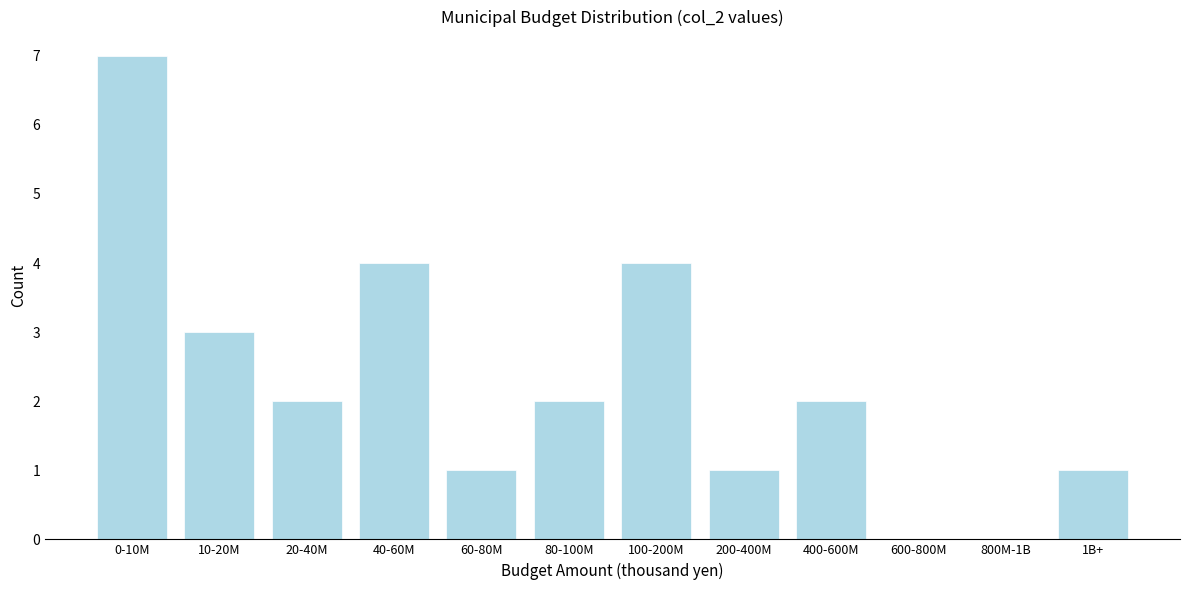

Reading left to right, transcribe all the data shown in this chart.

0-10M=7	10-20M=3	20-40M=2	40-60M=4	60-80M=1	80-100M=2	100-200M=4	200-400M=1	400-600M=2	600-800M=0	800M-1B=0	1B+=1